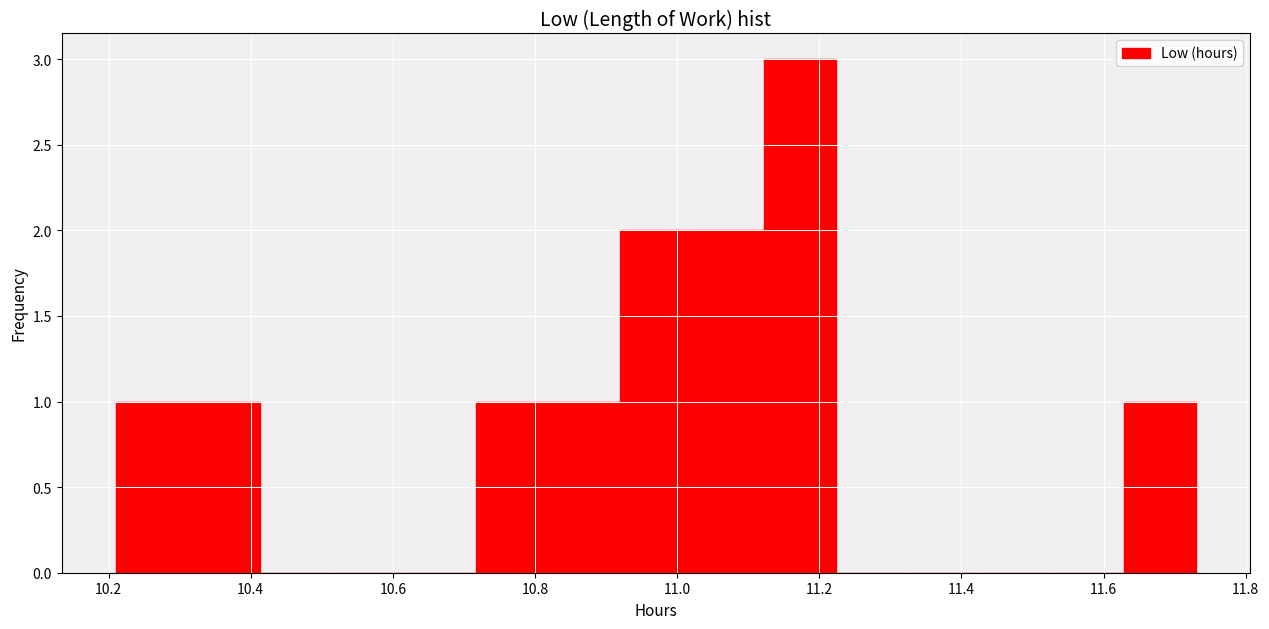

Reading left to right, transcribe this chart: for each bar, give the range it covers on the x-axis and its height. Neither the bar edges nor the heights are printed on the chart, so give them approximately, as read against the axes.

10.22 to 10.32: 1
10.32 to 10.42: 1
10.42 to 10.52: 0
10.52 to 10.62: 0
10.62 to 10.72: 0
10.72 to 10.82: 1
10.82 to 10.92: 1
10.92 to 11.02: 2
11.02 to 11.12: 2
11.12 to 11.22: 3
11.22 to 11.32: 0
11.32 to 11.42: 0
11.42 to 11.52: 0
11.52 to 11.62: 0
11.62 to 11.74: 1